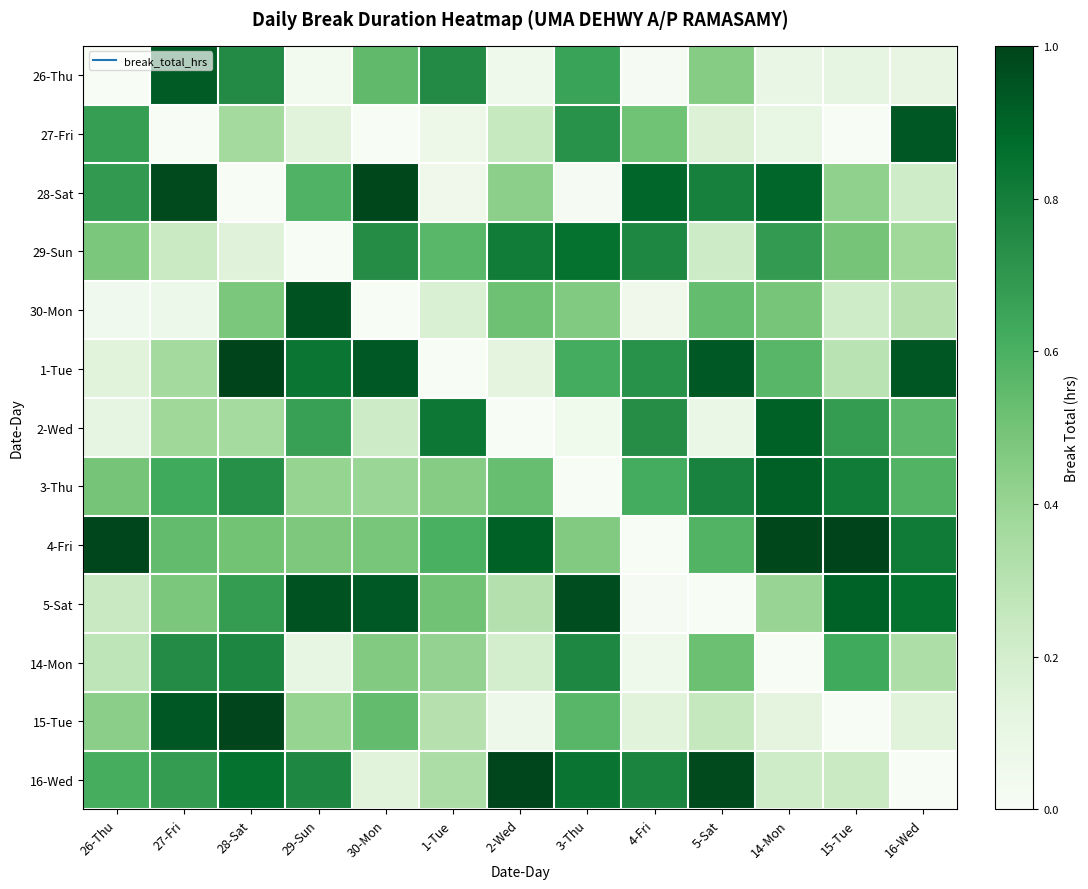

Count the number of categories in the chart.

13